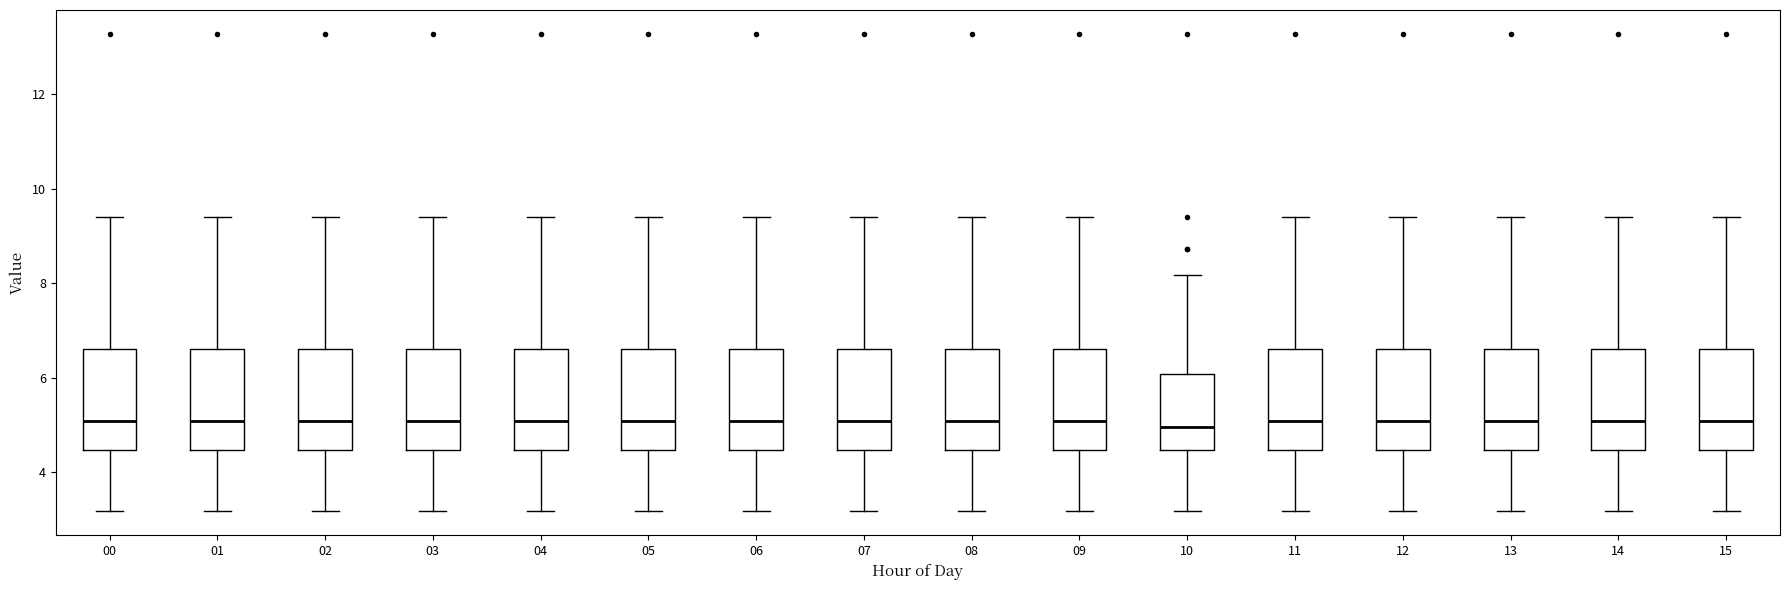

Reading left to right, read every box against the y-axis: the position of its median line, the range the box covers, and the ends of its whiskers. The values are not printed on the chart, so give them approximately, as read against the axis.

00: median 5.0, box 4.4 to 6.6, whiskers 3.2 to 9.4
01: median 5.0, box 4.4 to 6.6, whiskers 3.2 to 9.4
02: median 5.0, box 4.4 to 6.6, whiskers 3.2 to 9.4
03: median 5.0, box 4.4 to 6.6, whiskers 3.2 to 9.4
04: median 5.0, box 4.4 to 6.6, whiskers 3.2 to 9.4
05: median 5.0, box 4.4 to 6.6, whiskers 3.2 to 9.4
06: median 5.0, box 4.4 to 6.6, whiskers 3.2 to 9.4
07: median 5.0, box 4.4 to 6.6, whiskers 3.2 to 9.4
08: median 5.0, box 4.4 to 6.6, whiskers 3.2 to 9.4
09: median 5.0, box 4.4 to 6.6, whiskers 3.2 to 9.4
10: median 5.0, box 4.4 to 6.0, whiskers 3.2 to 8.2
11: median 5.0, box 4.4 to 6.6, whiskers 3.2 to 9.4
12: median 5.0, box 4.4 to 6.6, whiskers 3.2 to 9.4
13: median 5.0, box 4.4 to 6.6, whiskers 3.2 to 9.4
14: median 5.0, box 4.4 to 6.6, whiskers 3.2 to 9.4
15: median 5.0, box 4.4 to 6.6, whiskers 3.2 to 9.4